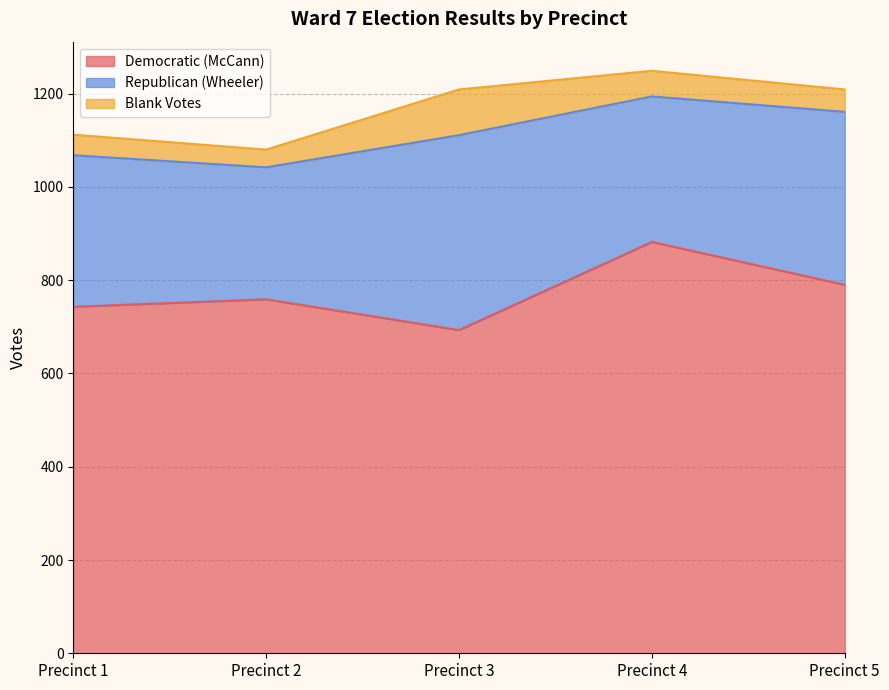

Where is Republican (Wheeler) nearest to the value 350?

Precinct 5